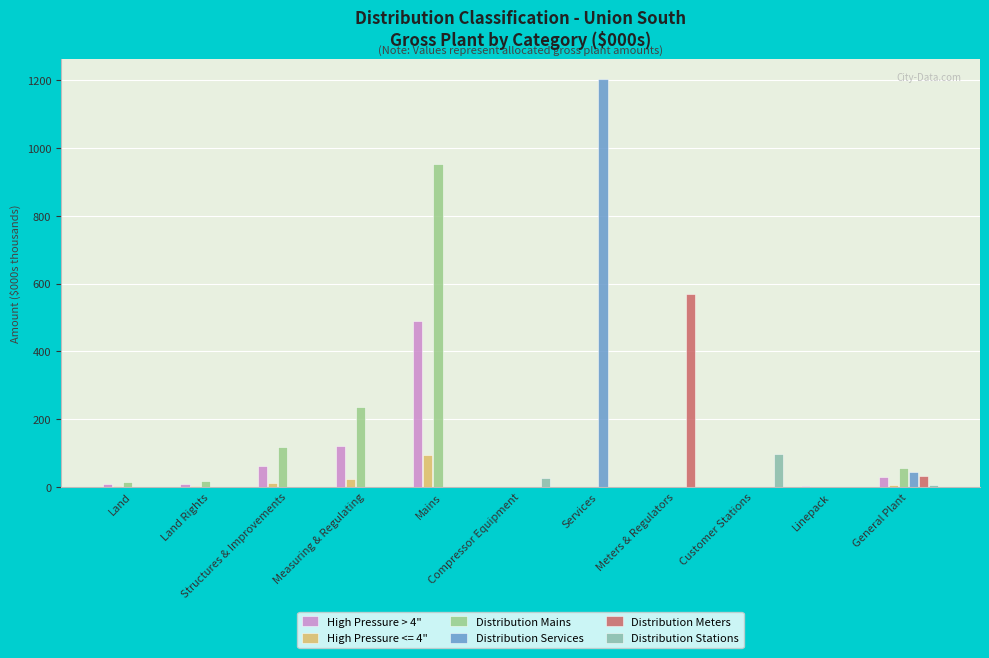

What is the greatest value displayed?

1202.6